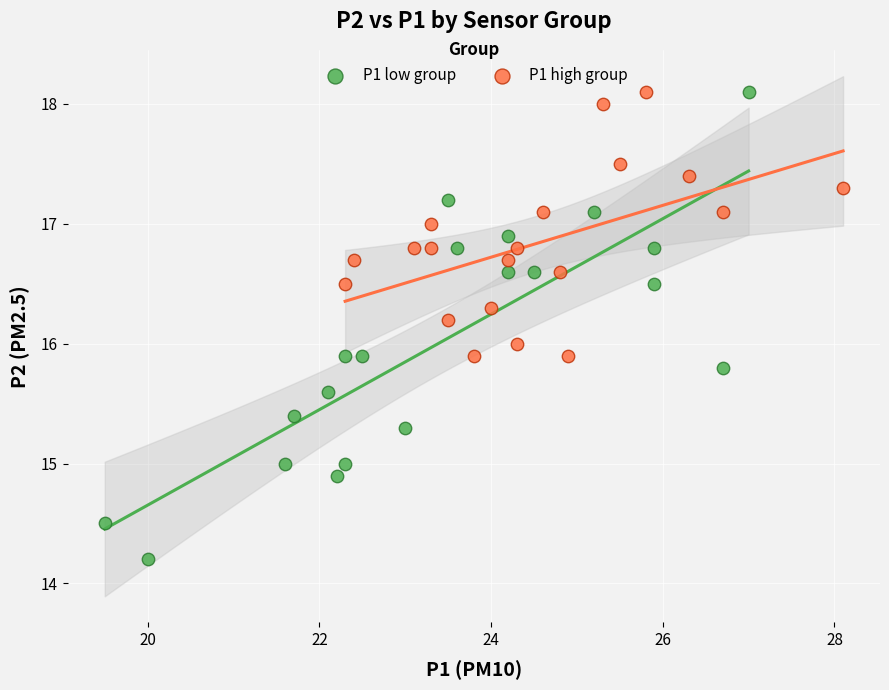

Which series contains the lowest Y value?

P1 low group